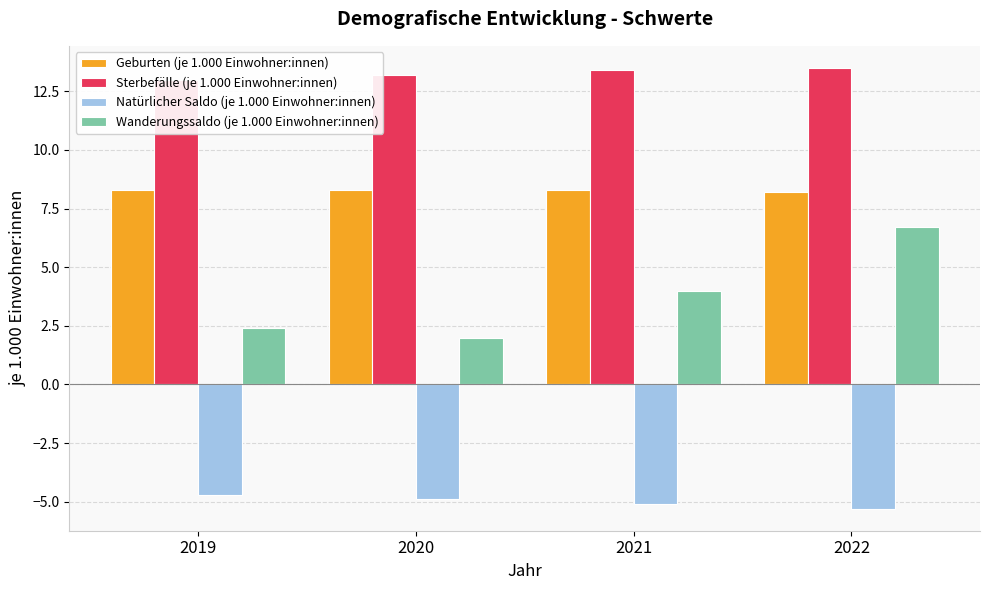

What is the difference between the maximum and minimum values in the Natürlicher Saldo (je 1.000 Einwohner:innen) series?

0.6